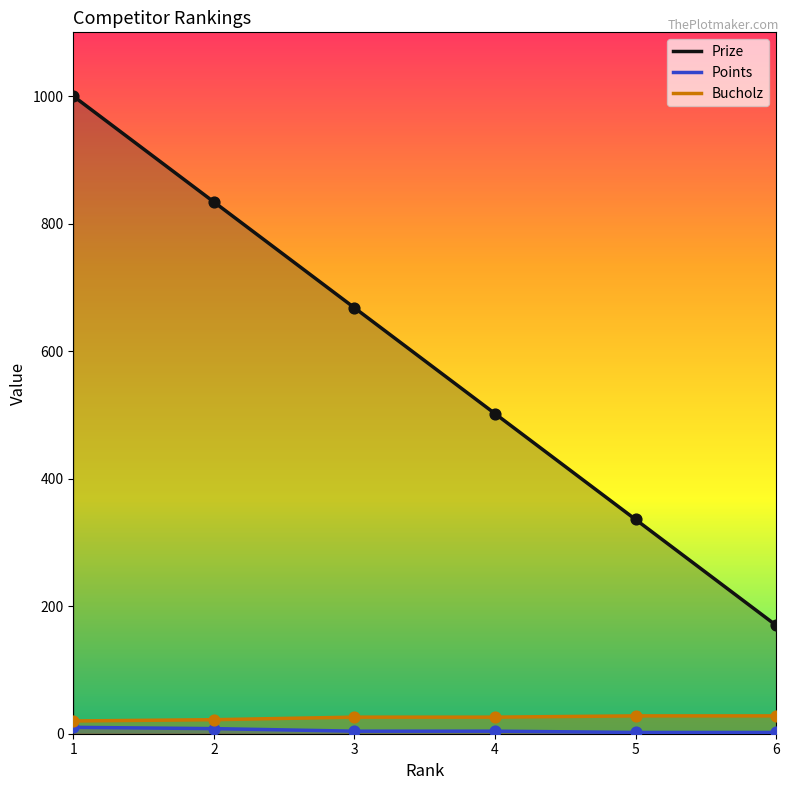

Which series has the widest spread of Y values?

Prize